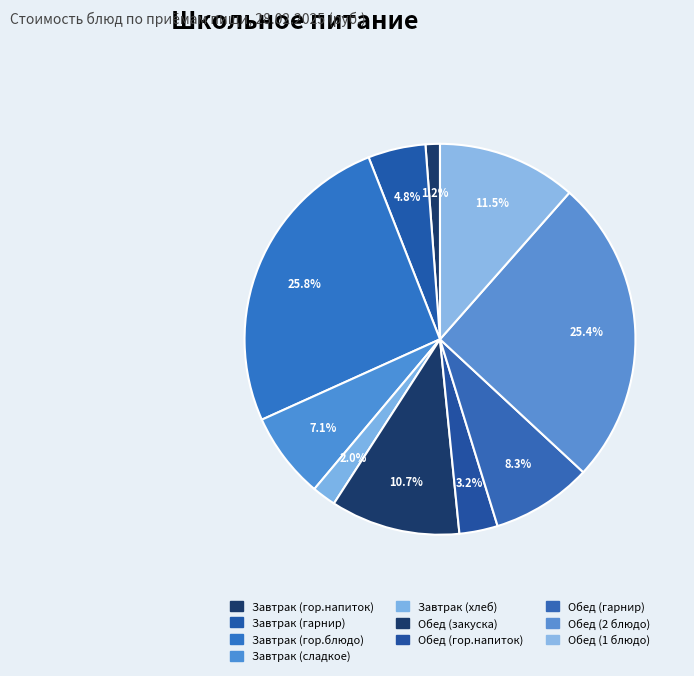

Between Обед (закуска) and Обед (1 блюдо), which is larger?

Обед (1 блюдо)